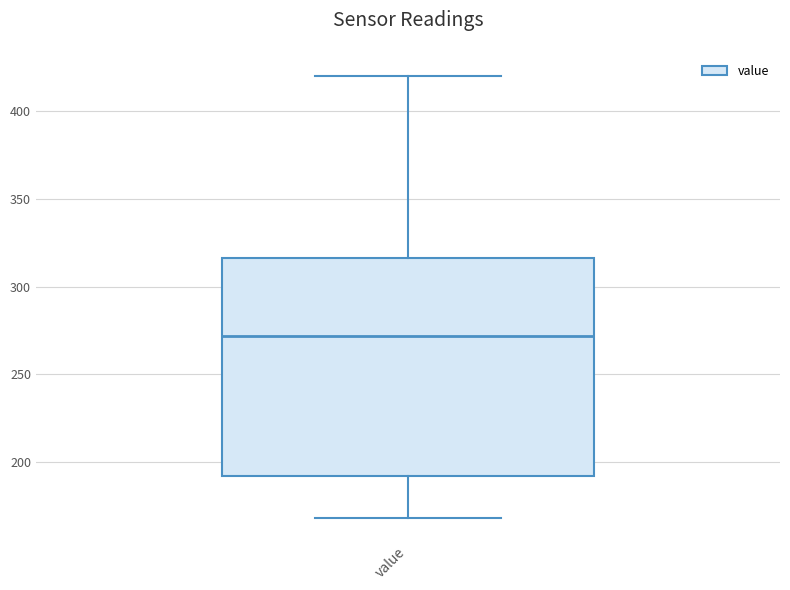

Read this box plot against the y-axis: the position of the median line, the range covered by the box, and the ends of both whiskers. The values are not printed on the chart, so give them approximately, as read against the axis.

median 270, box 190 to 315, whiskers 170 to 420